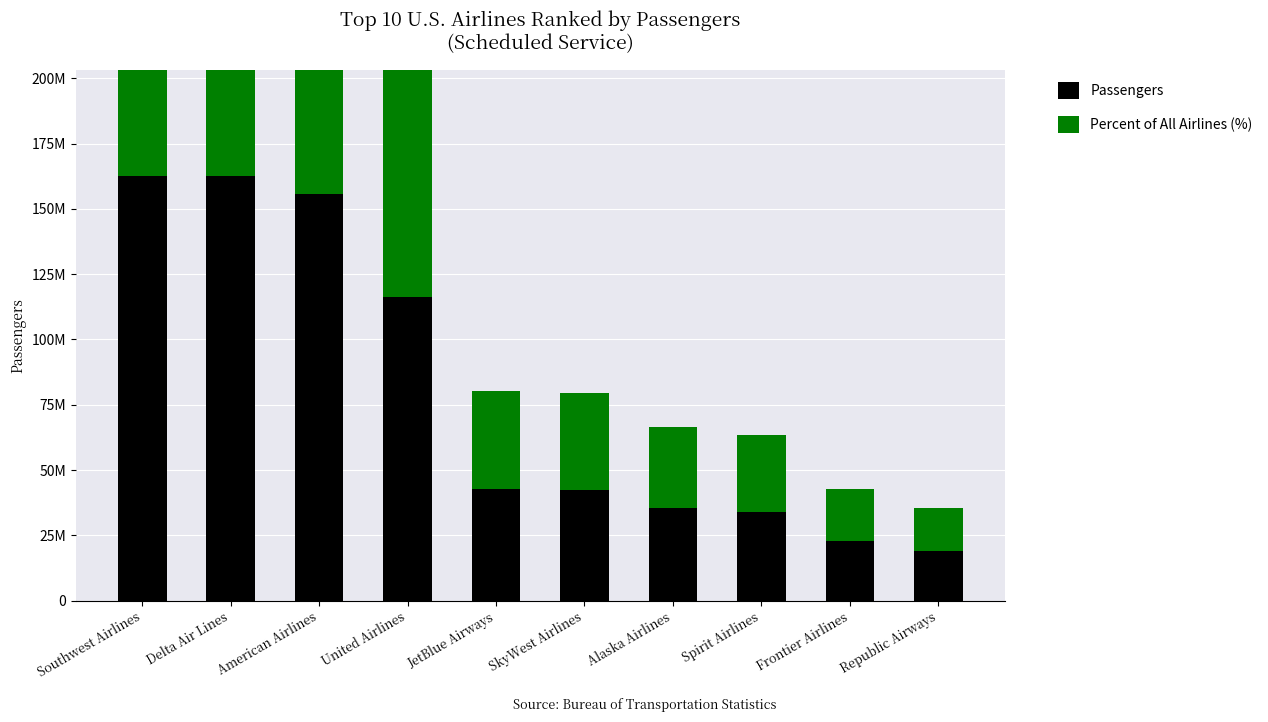

The Passengers series shows 155033019.5 at United Airlines. True or false?

False